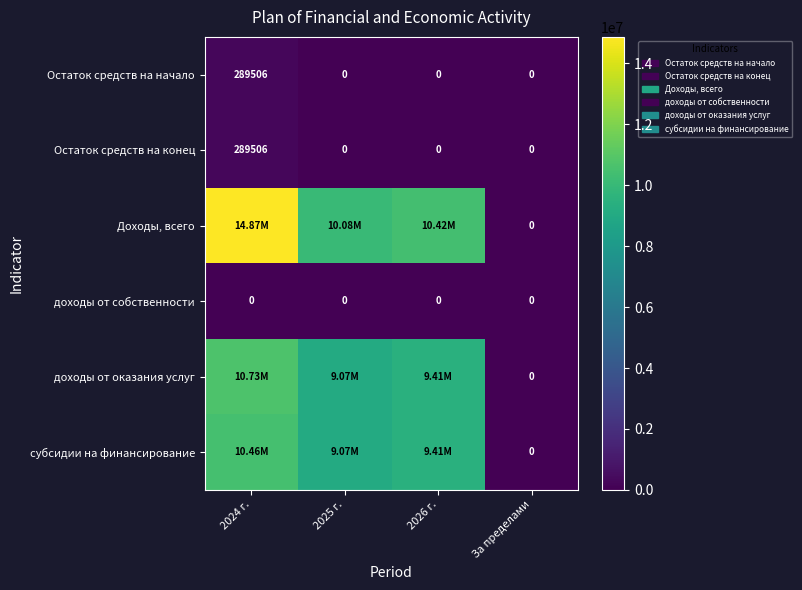

What is the average value of the Остаток средств на начало series?

72376.6